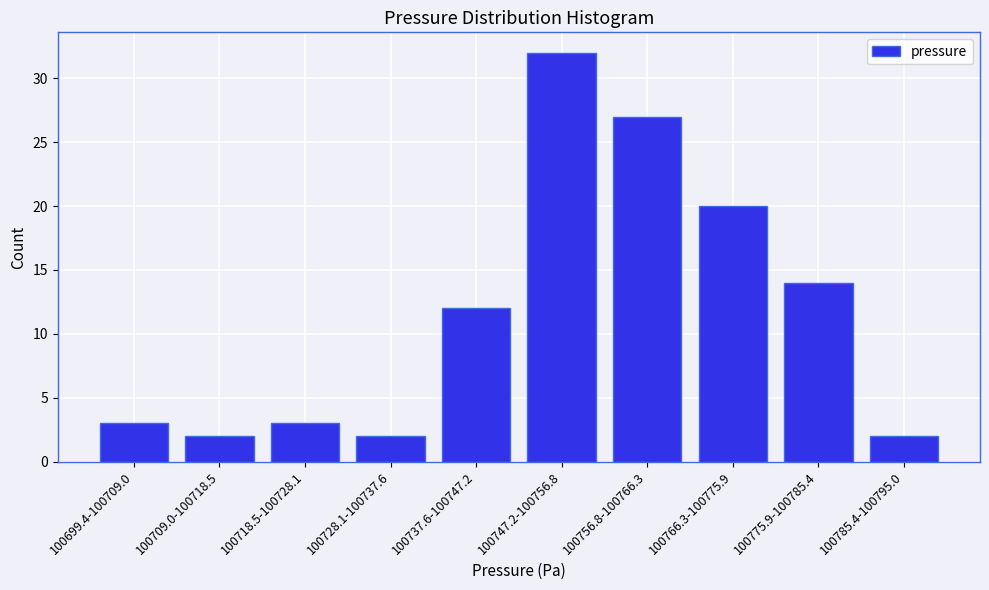

Reading left to right, list all the values displayed in this chart.

100699.4-100709.0=3	100709.0-100718.5=2	100718.5-100728.1=3	100728.1-100737.6=2	100737.6-100747.2=12	100747.2-100756.8=32	100756.8-100766.3=27	100766.3-100775.9=20	100775.9-100785.4=14	100785.4-100795.0=2